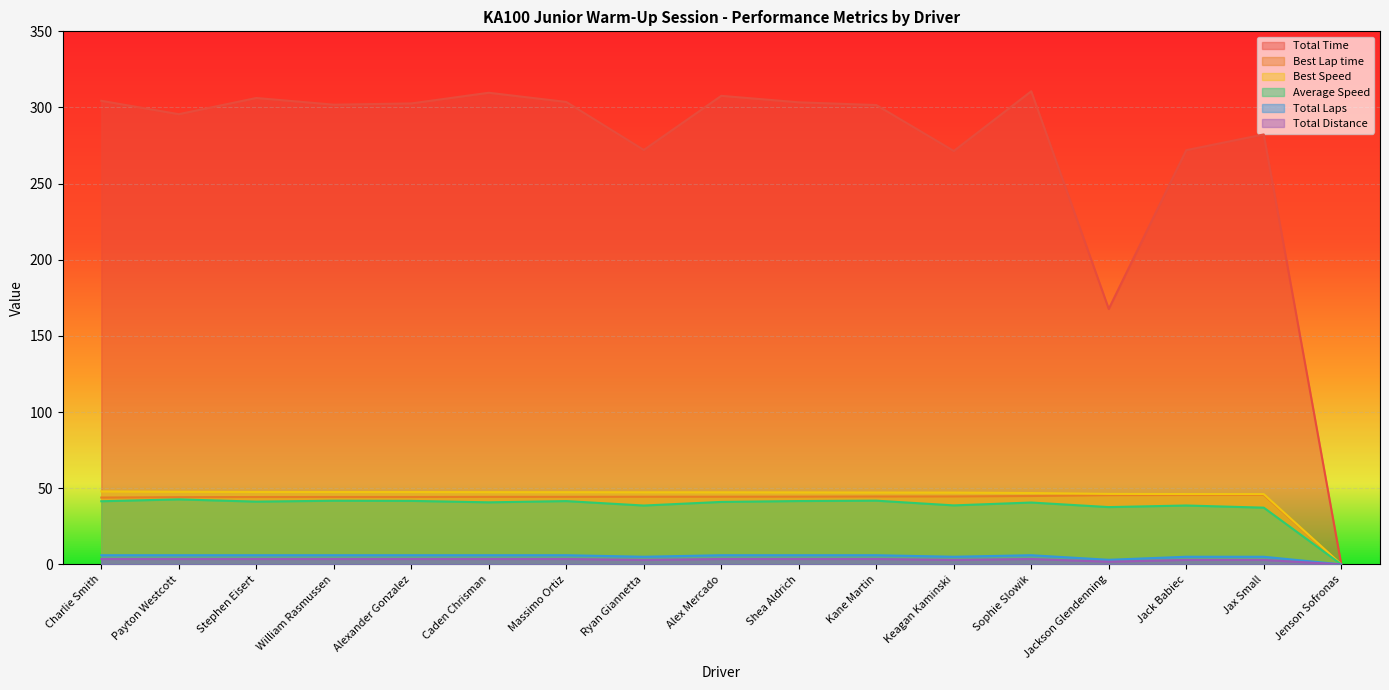

True or false: Best Lap time and Total Distance intersect in this chart.

False